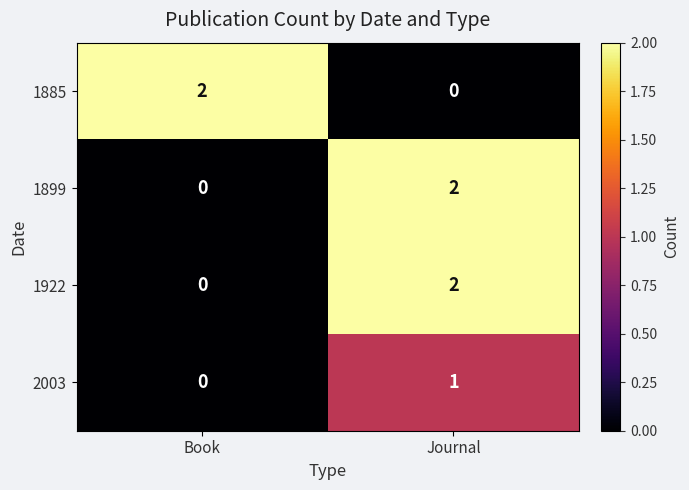

At which category is the sum across all series the highest?

Journal